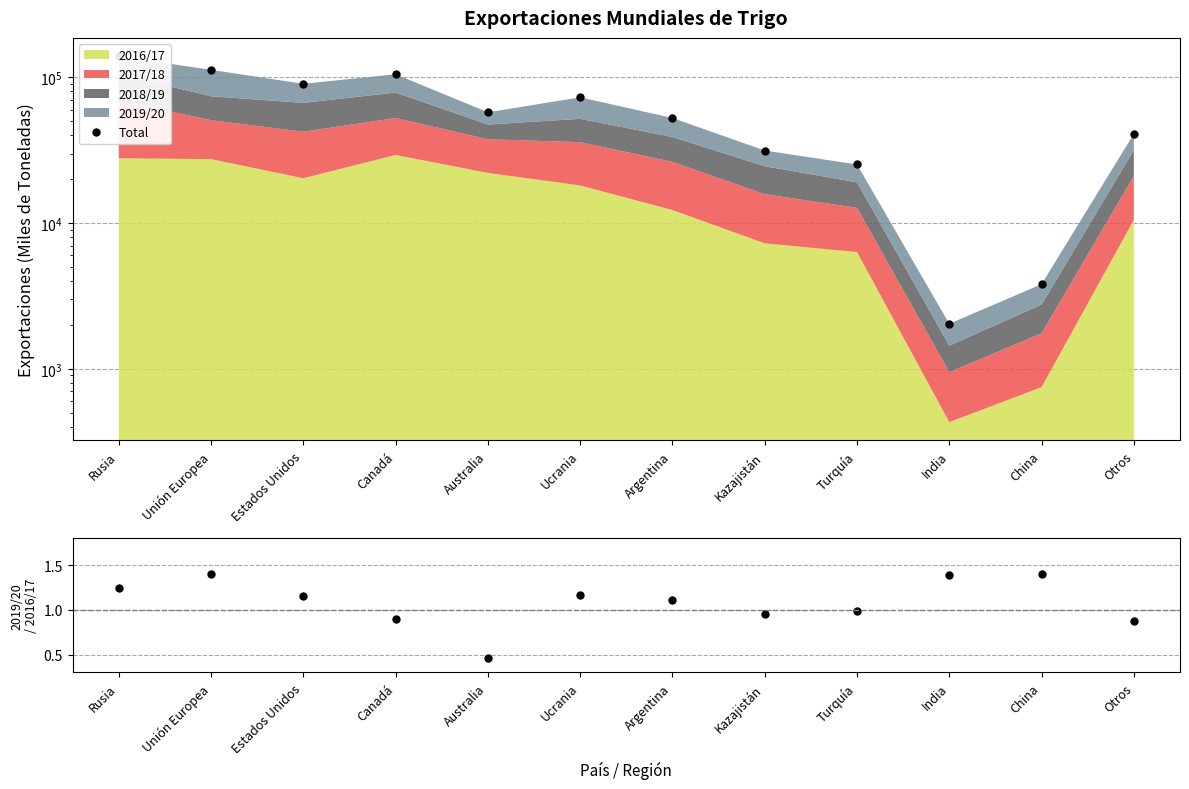

Reading left to right, what are all the values shown in this chart?

Total: Rusia=139610.0	Unión Europea=112561.0	Estados Unidos=90246.0	Canadá=104941.0	Australia=57529.0	Ucrania=72914.0	Argentina=52563.0	Kazajistán=31444.0	Turquía=25230.0	India=2036.0	China=3807.0	Otros=40929.0
2019/20 / 2016/17: Rusia=1.2	Unión Europea=1.4	Estados Unidos=1.2	Canadá=0.9	Australia=0.5	Ucrania=1.2	Argentina=1.1	Kazajistán=0.9	Turquía=1.0	India=1.4	China=1.4	Otros=0.9